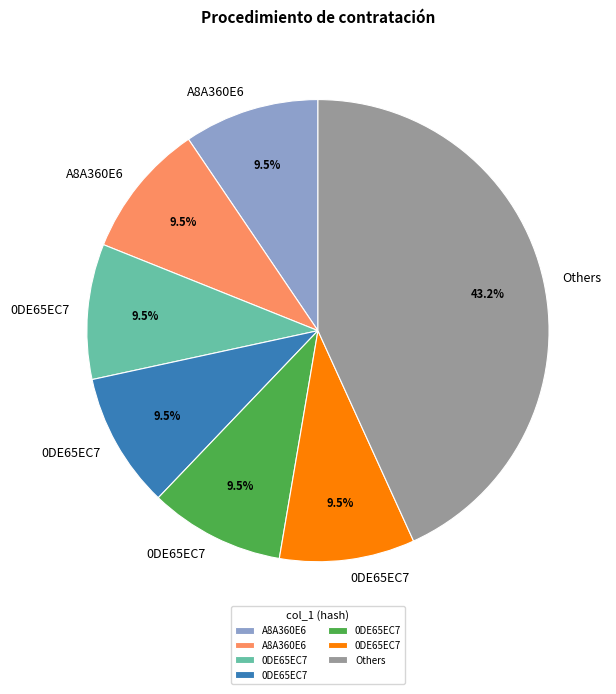

Is there a majority slice in this chart?

No